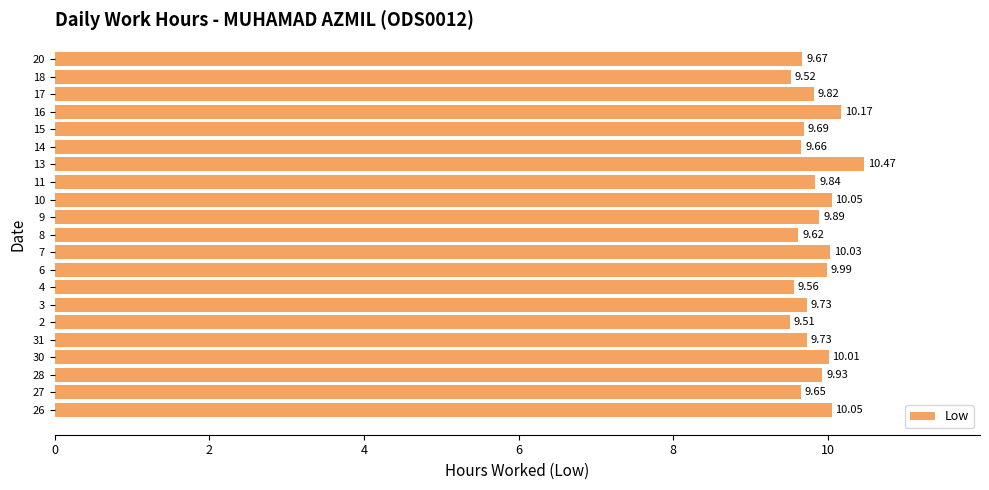

What is the difference between the maximum and minimum values?

1.0